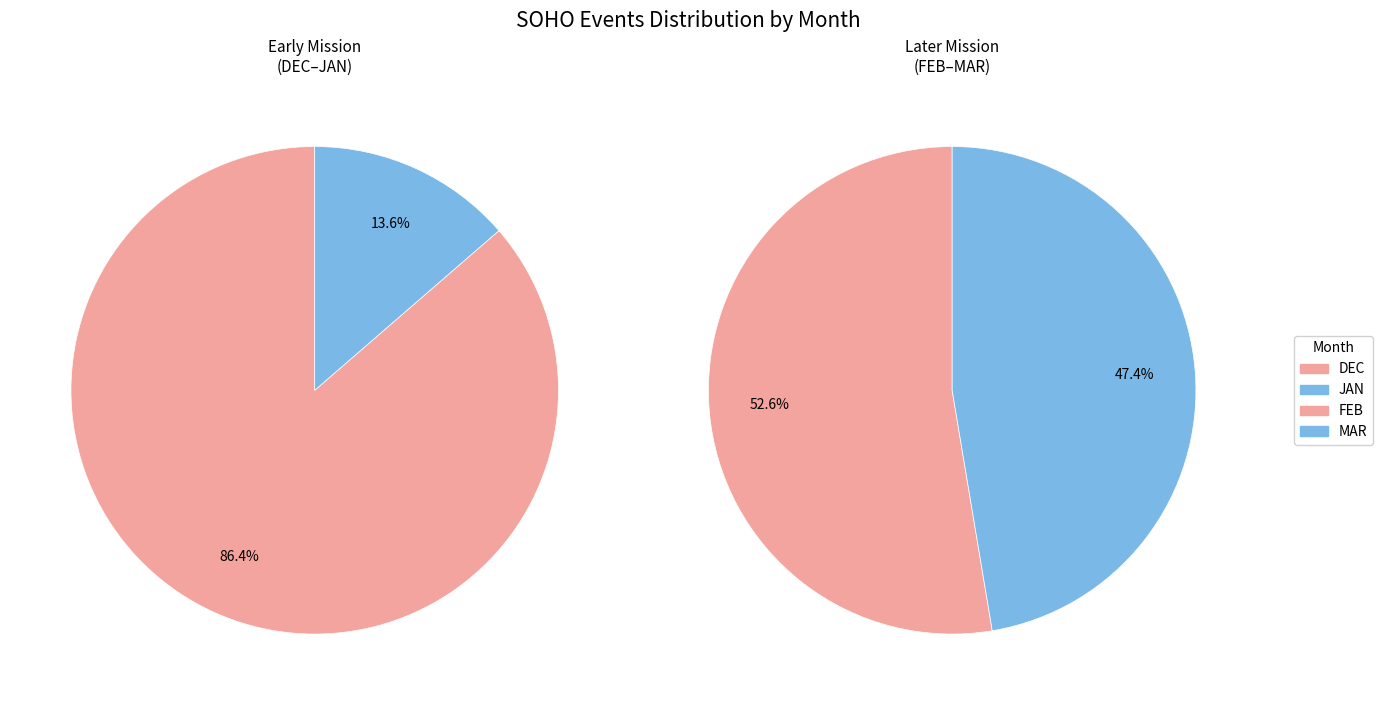

How many slices are in this pie chart?

4